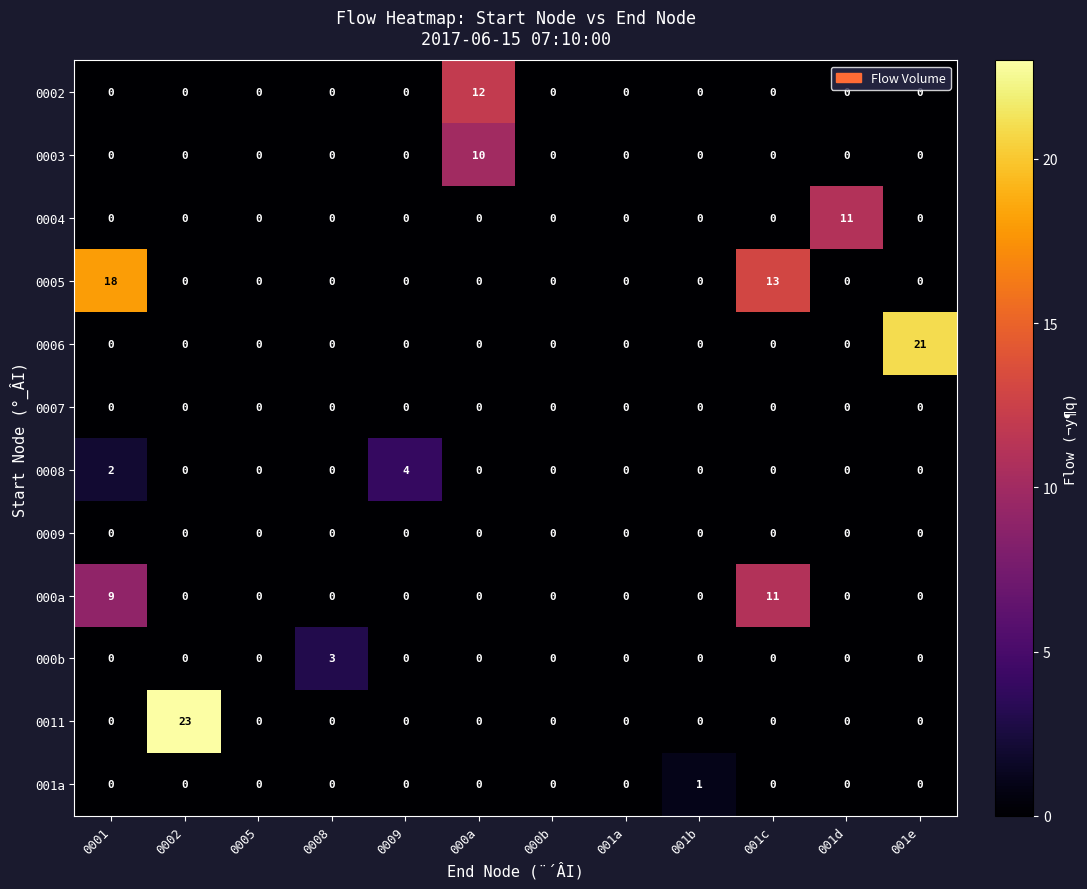

What is the total value across all series at 000a?

22